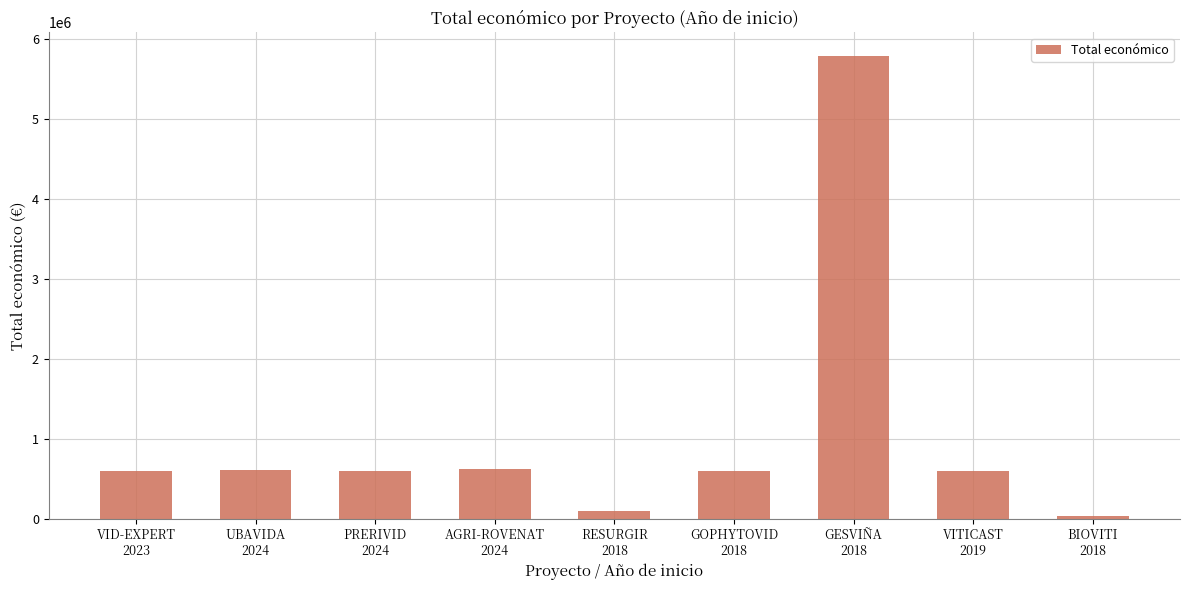

Does the chart contain any negative values?

No